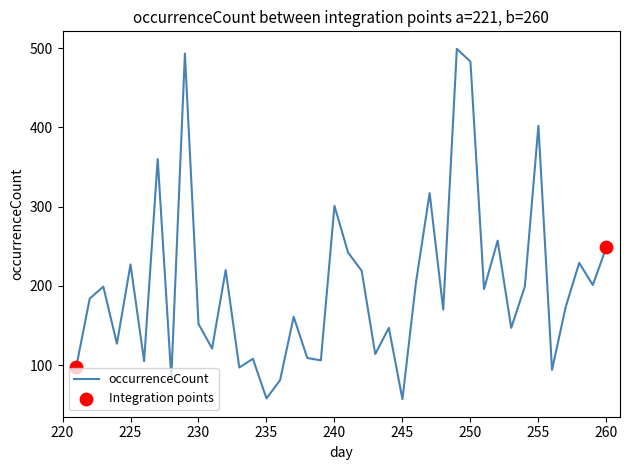

What is the smallest value displayed?

57